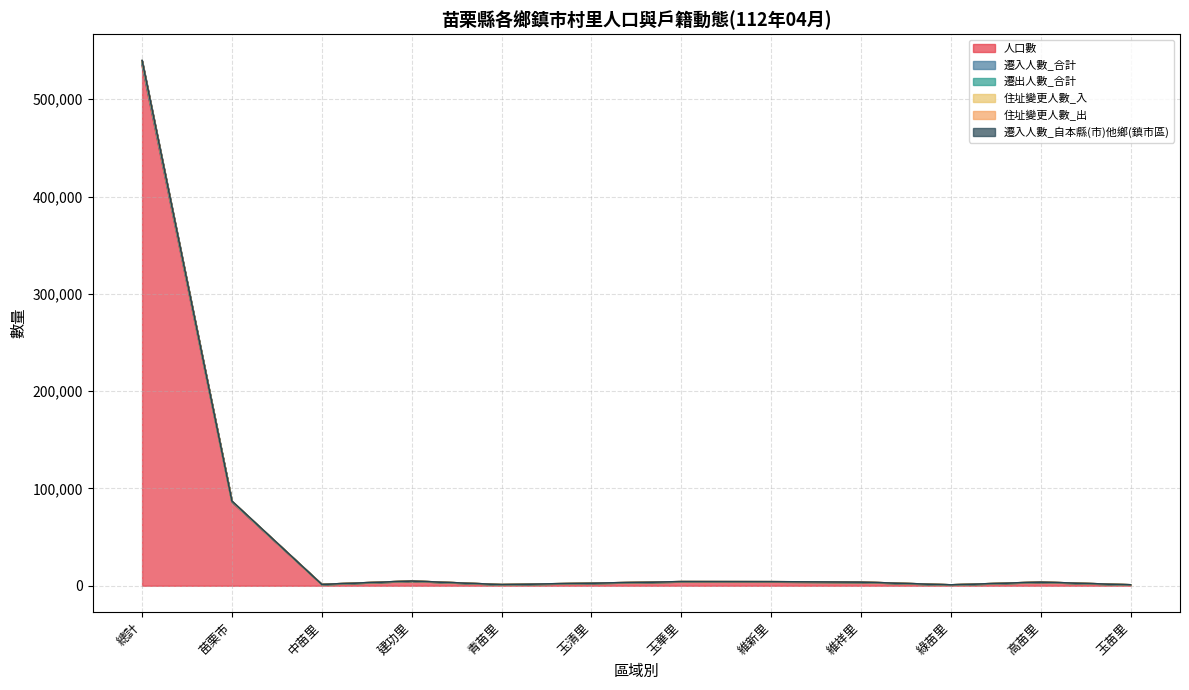

What position from the right is 玉華里?

6